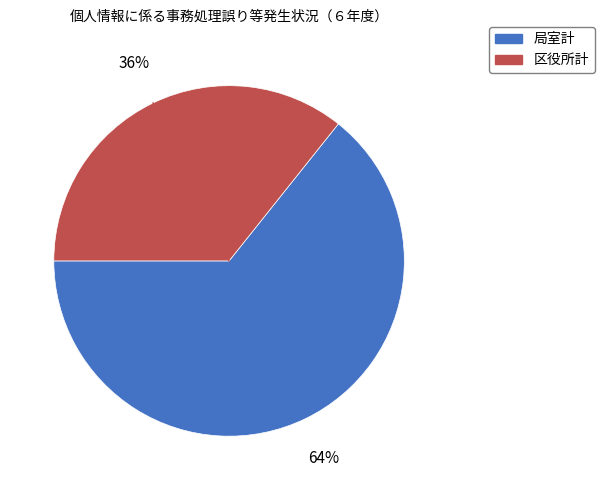

To the nearest percent, what is the average slice percentage?

50%